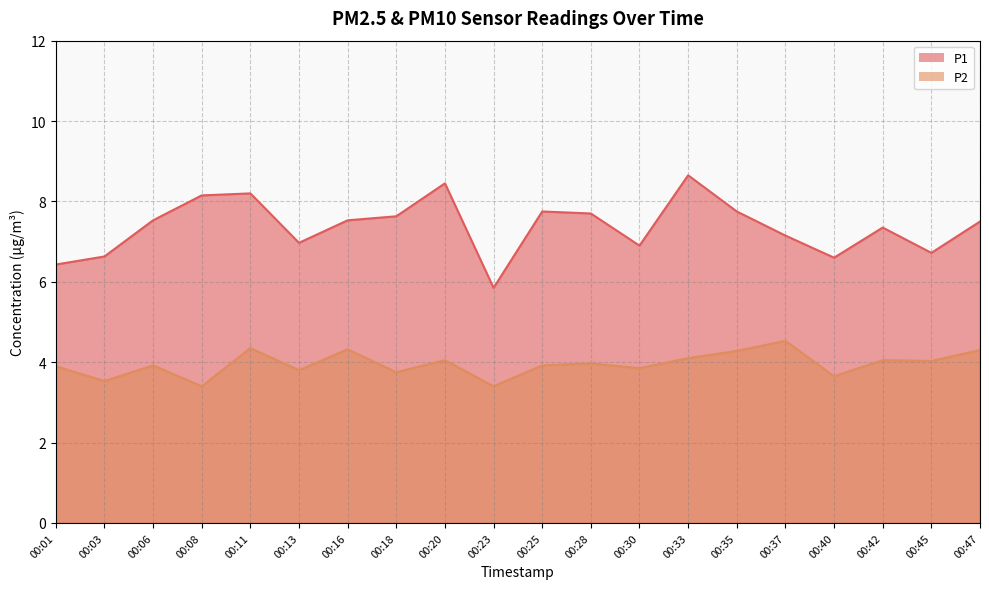

The value of P1 at 00:25 is 5.0. True or false?

False